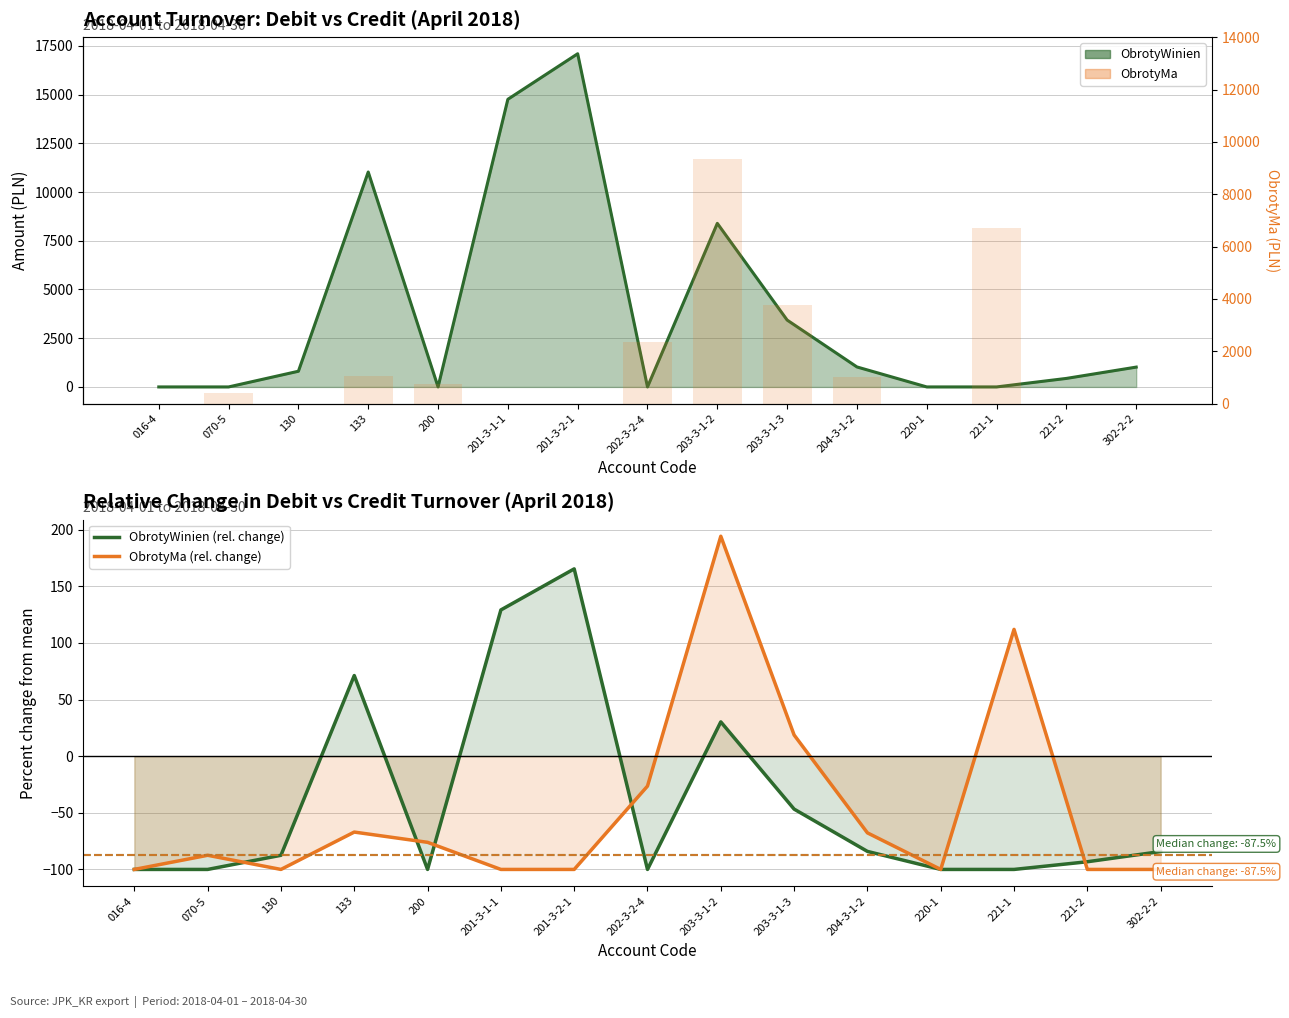

The ObrotyMa series shows 628.5 at 133. True or false?

False